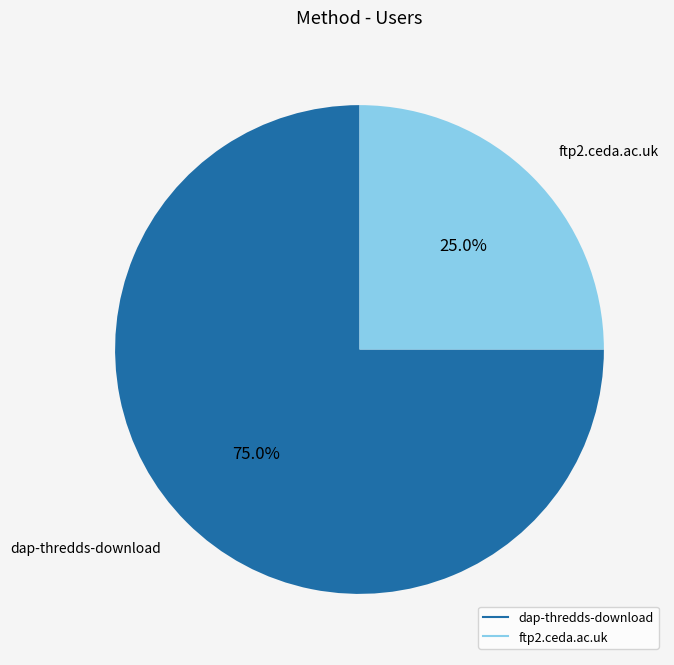

Which category has the smallest portion of the pie?

ftp2.ceda.ac.uk